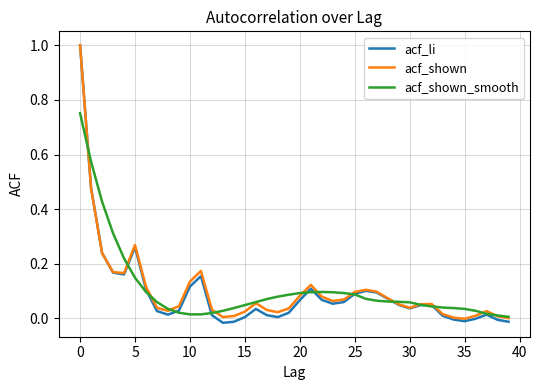

Which series has the widest spread of values?

acf_li